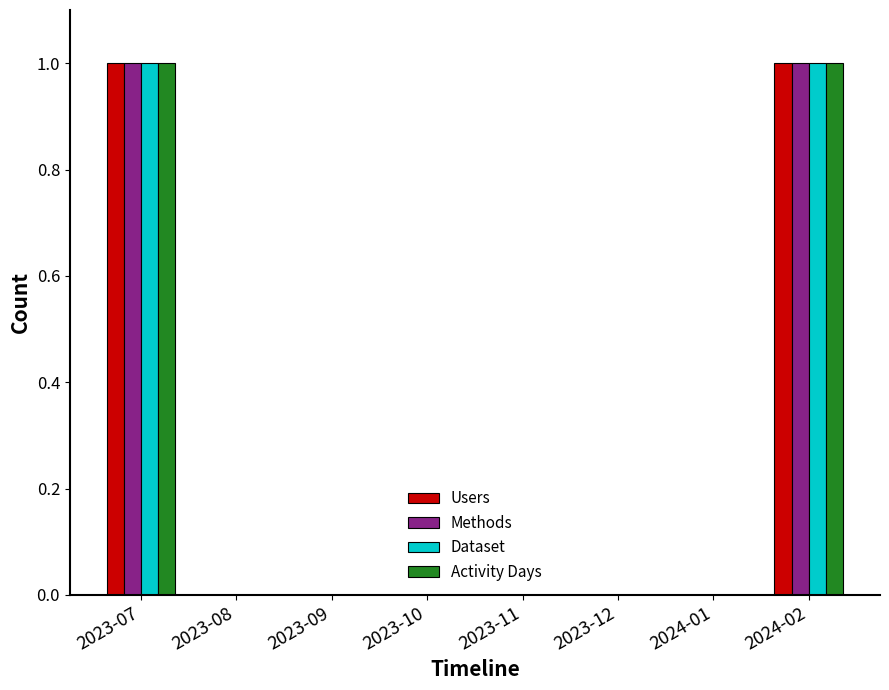

The Methods series shows 1 at 2023-10. True or false?

False